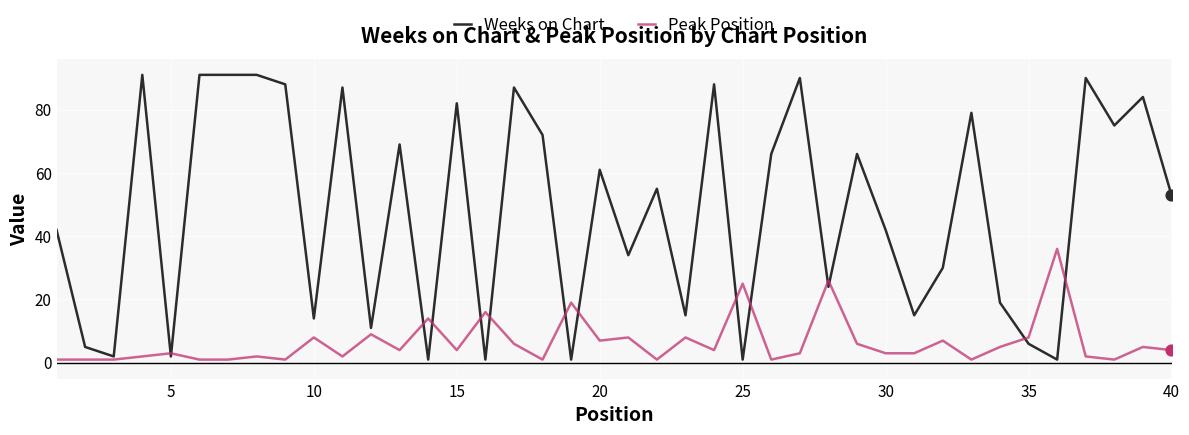

At how many categories does at least one series exceed 24?

28